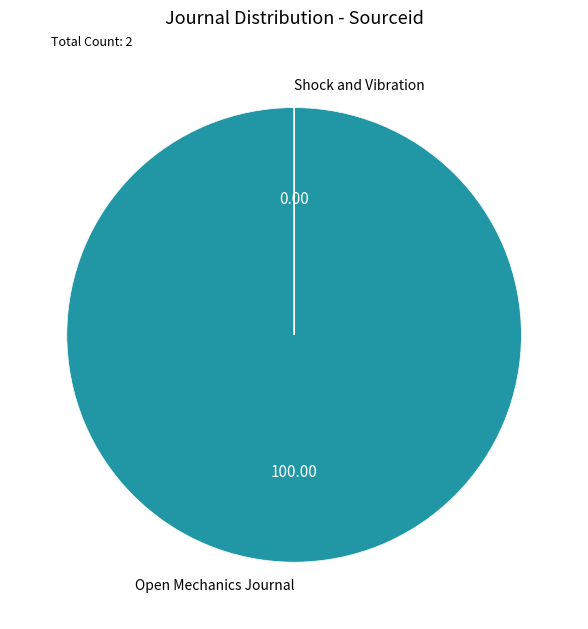

Which slice is the smallest?

Shock and Vibration